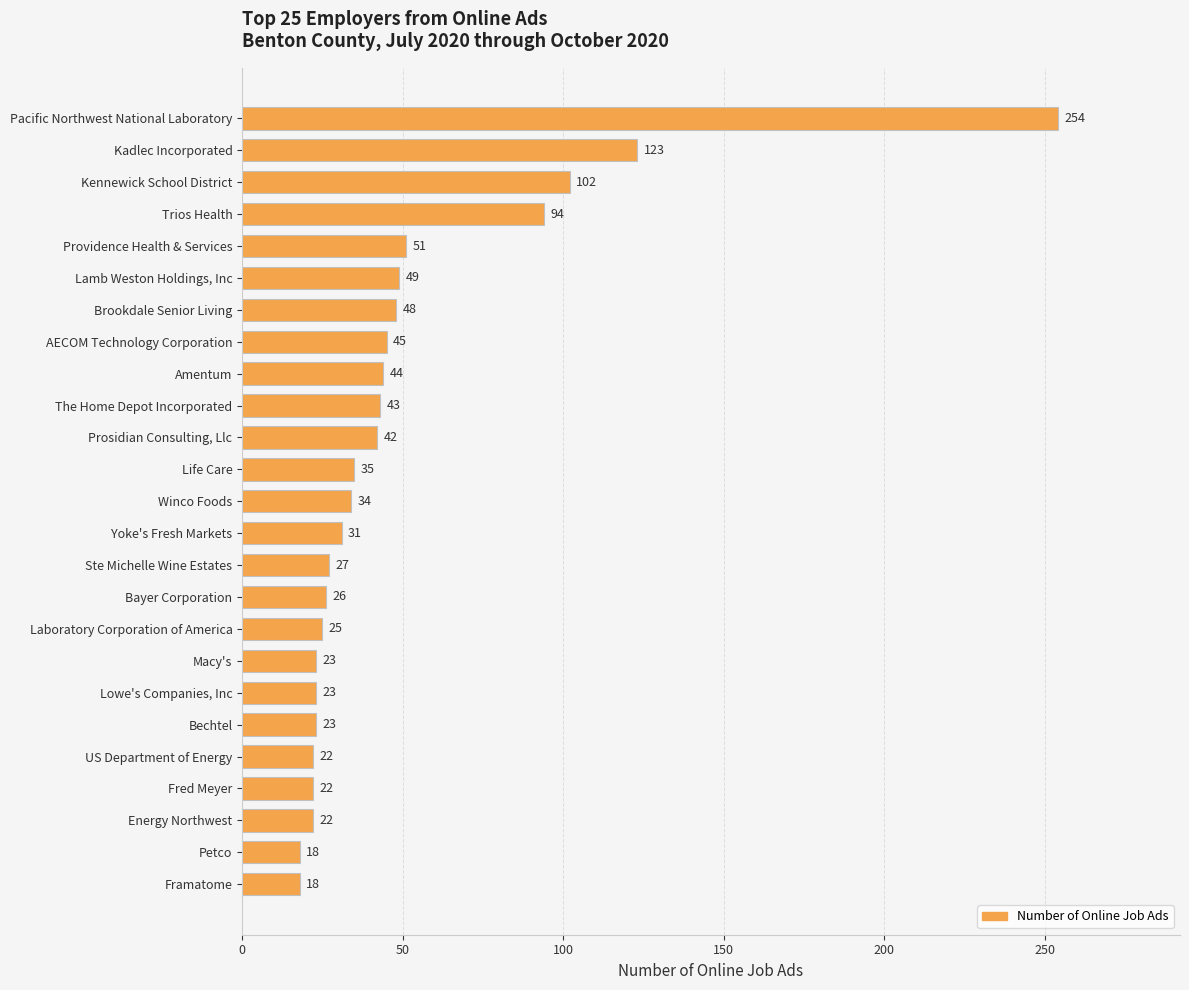

At which label is the value closest to 136?

Kadlec Incorporated